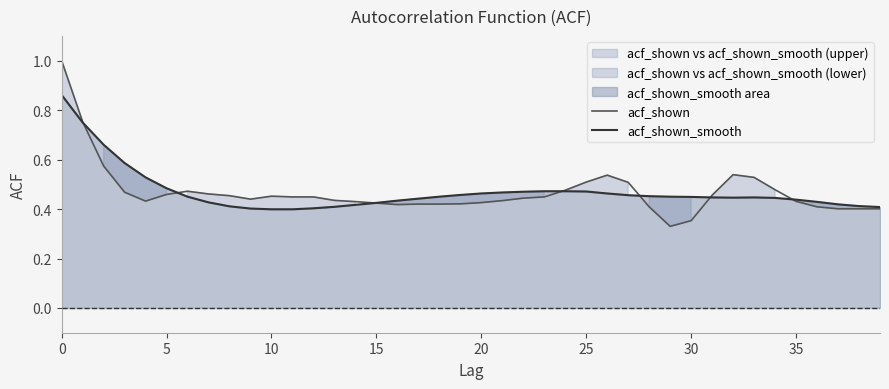

At which label is acf_shown closest to 0?

29